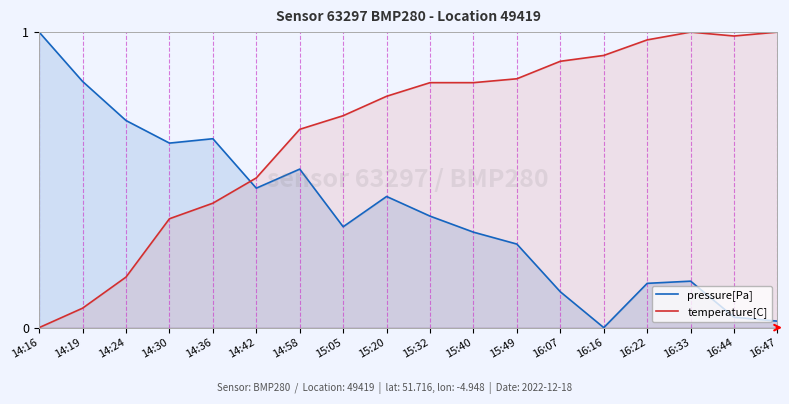

Which series has the largest total across all categories?

temperature[C]